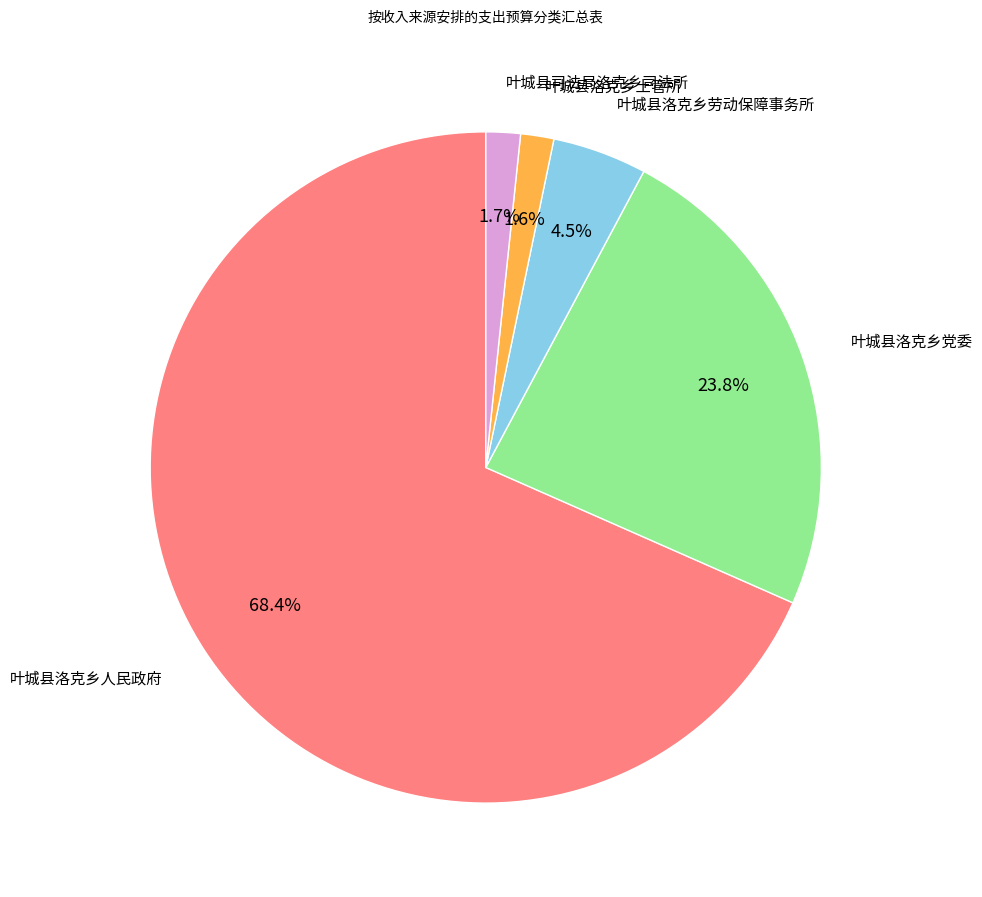

Which category accounts for the majority?

叶城县洛克乡人民政府